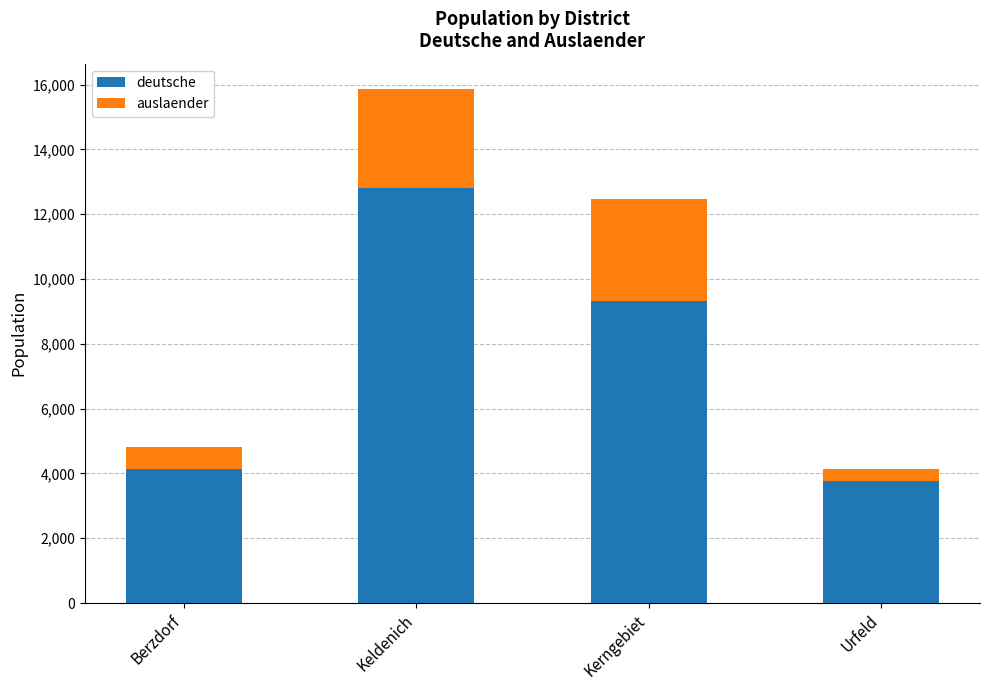

What is the sum of all deutsche values?

30064